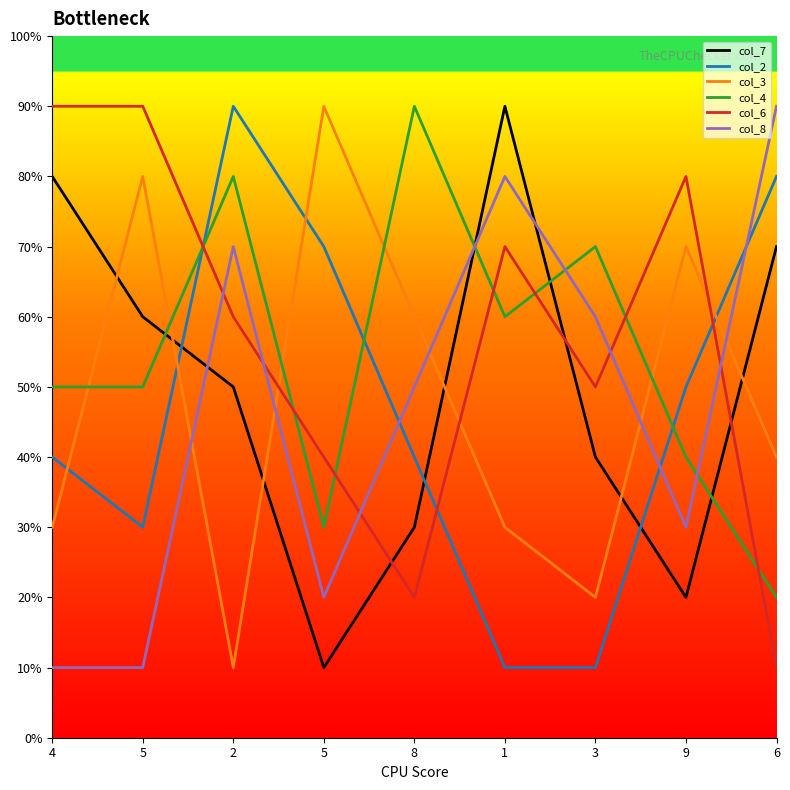

Where is the first local maximum for col_4?

2